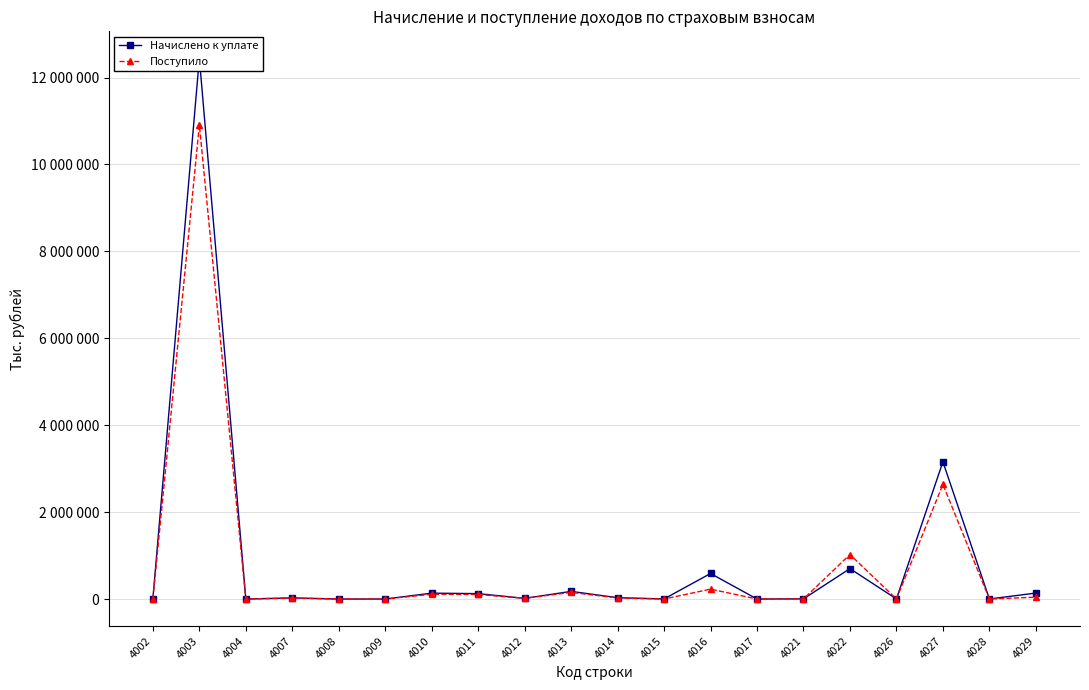

How many positive values does the Поступило series have?

19